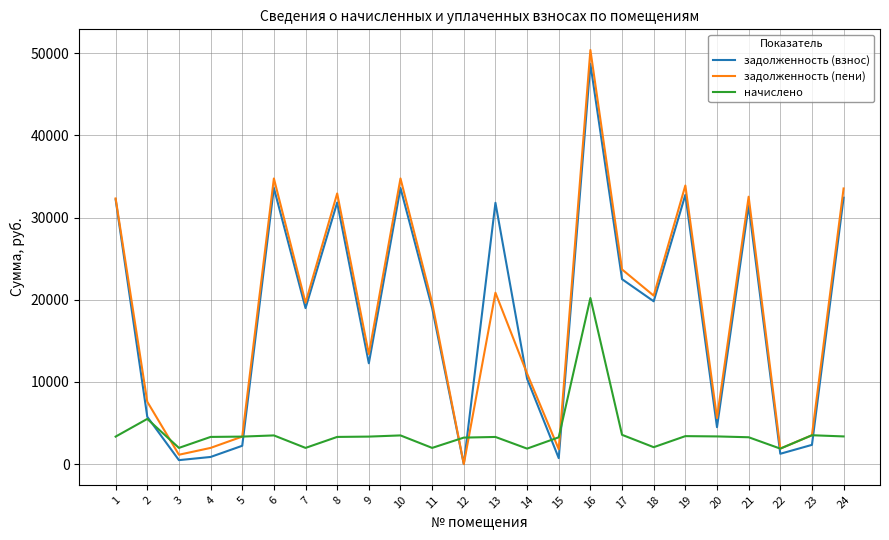

Which series has the widest spread of values?

задолженность (пени)